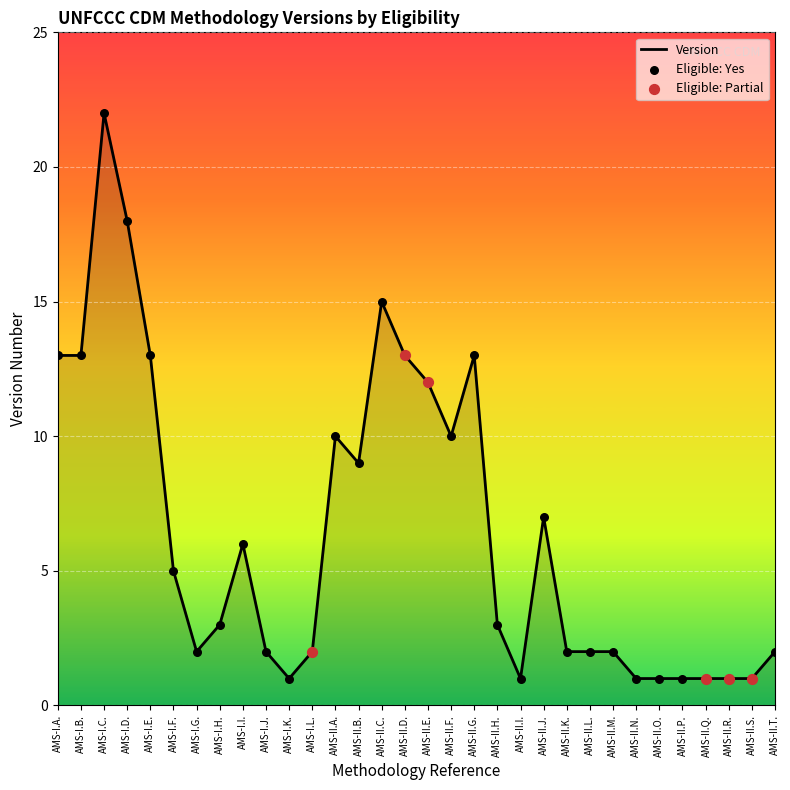

What is the ratio of the value at AMS-I.F. to the value at AMS-II.B.?

0.6